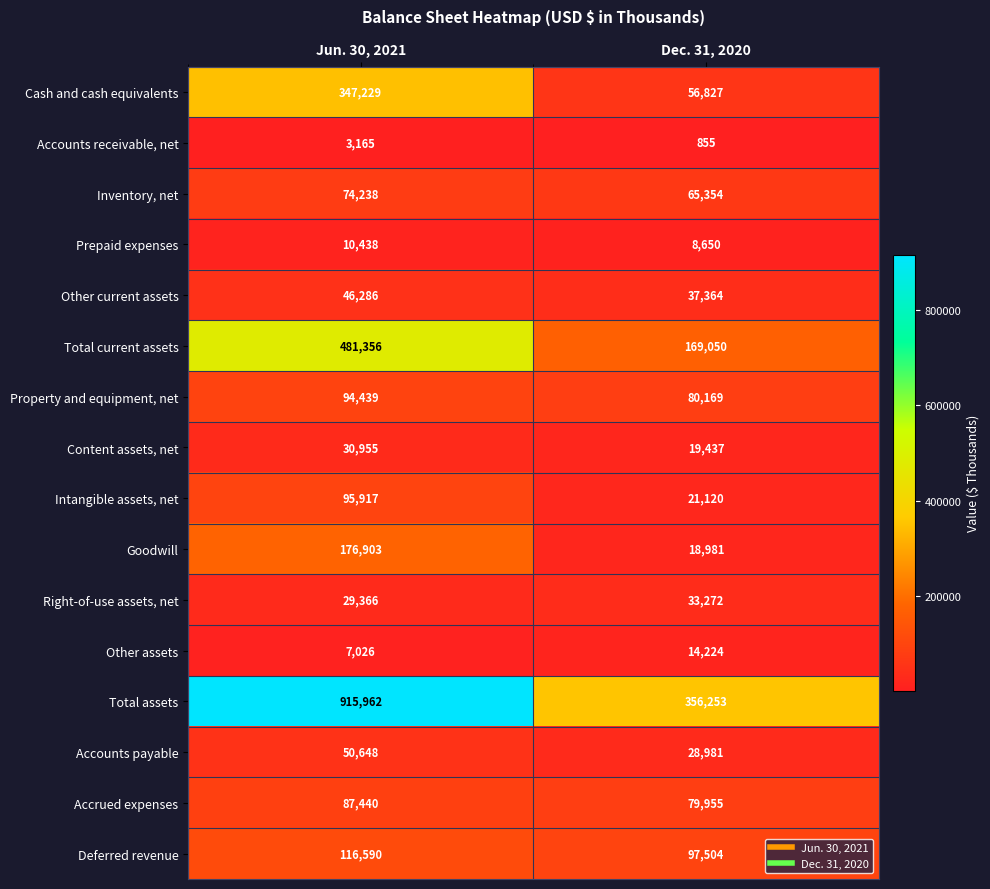

At which label does Accounts payable reach its peak?

Jun. 30, 2021